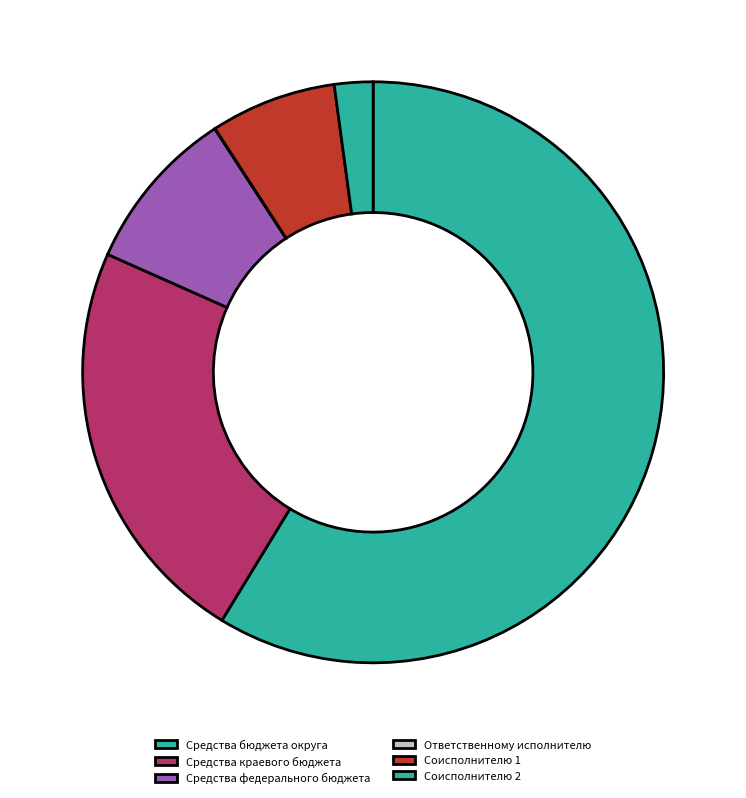

What is the ratio of the value at Соисполнителю 1 to the value at Средства федерального бюджета?

0.8